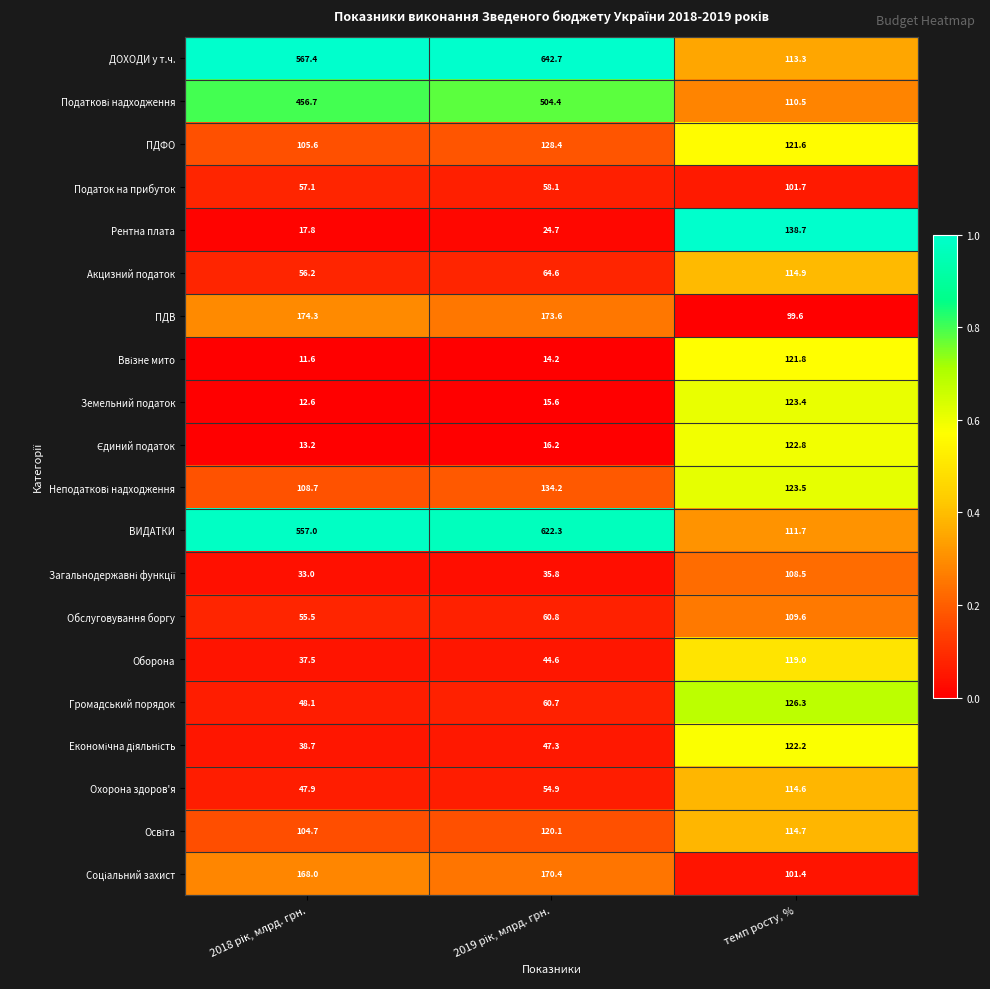

What is the difference between the maximum and minimum values in the ВИДАТКИ series?

510.6